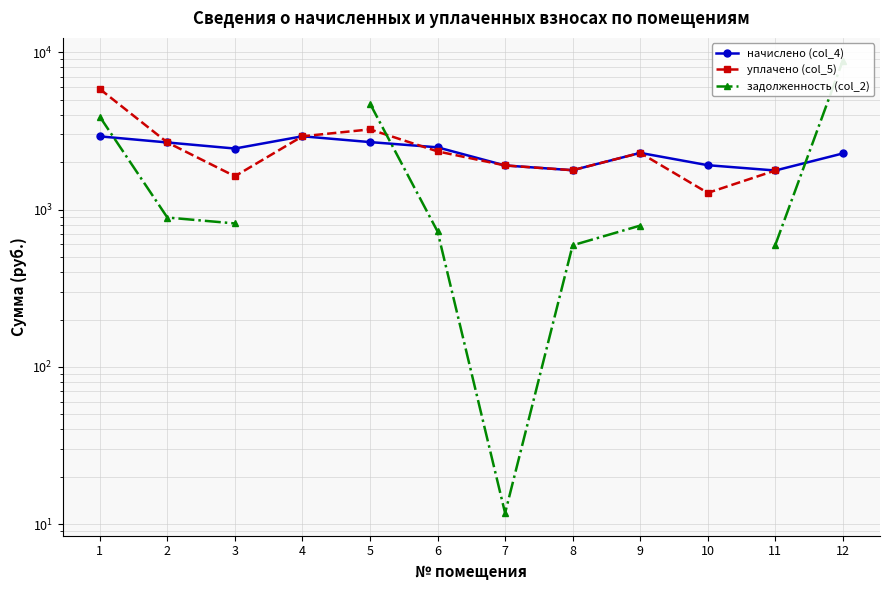

Between which two adjacent categories do начислено (col_4) and уплачено (col_5) first intersect?

5 and 6